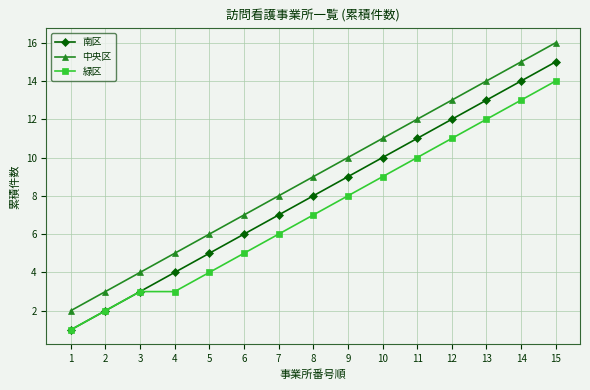

How many data points in 緑区 are less than 7?

7